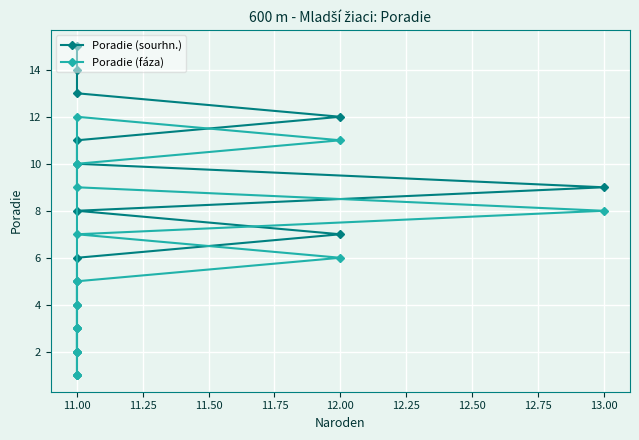

Rank the series by their maximum value, from lowest to highest.

Poradie (fáza), Poradie (sourhn.)